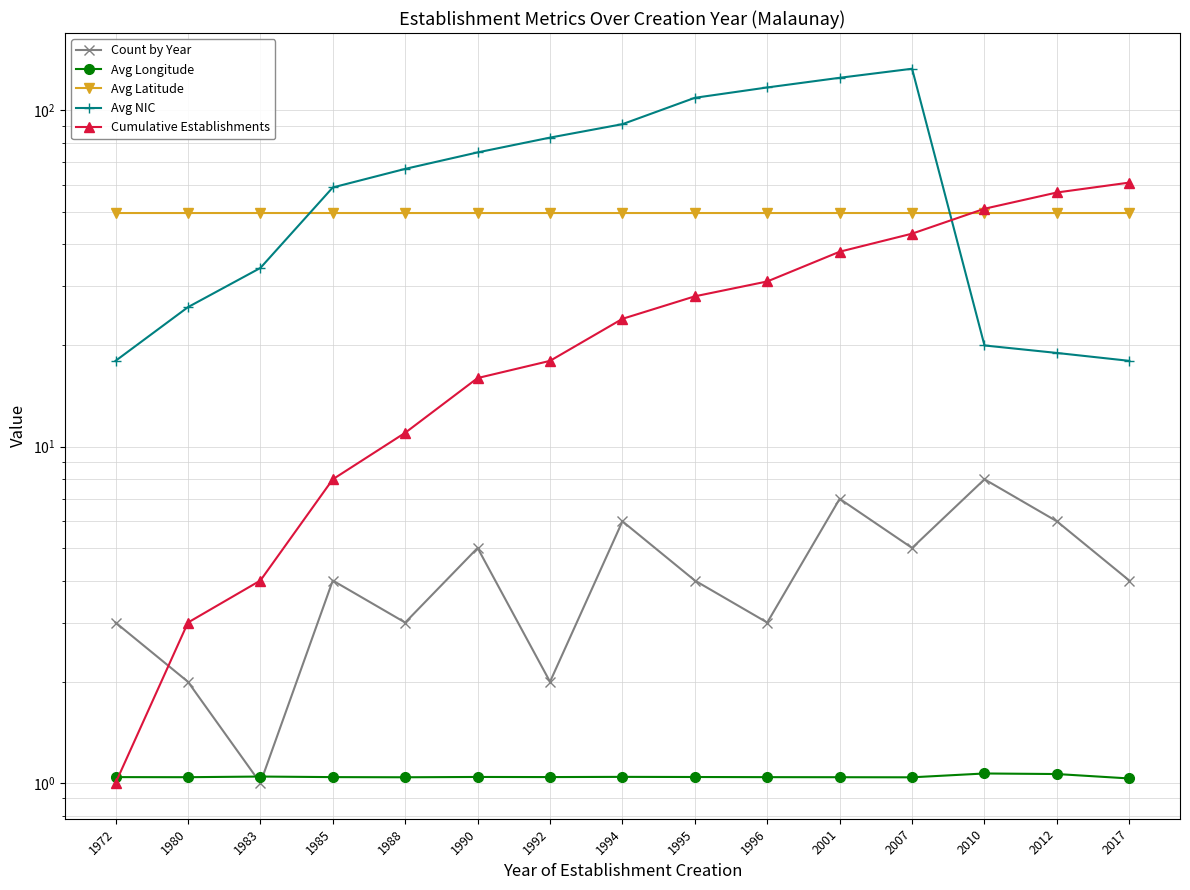

What is the difference between the maximum and minimum values in the Avg NIC series?

115.0